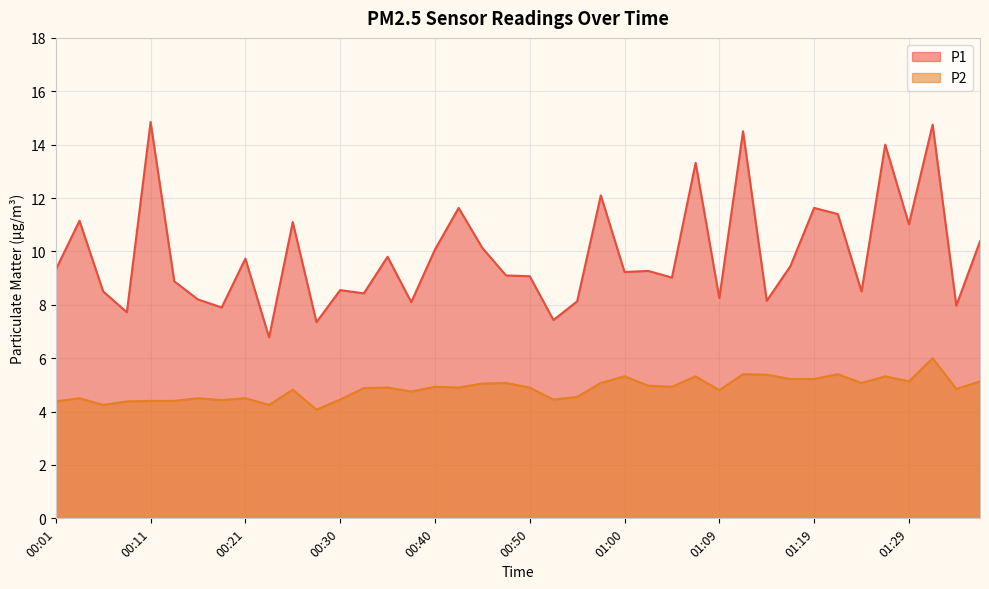

True or false: P2 and P1 intersect in this chart.

False